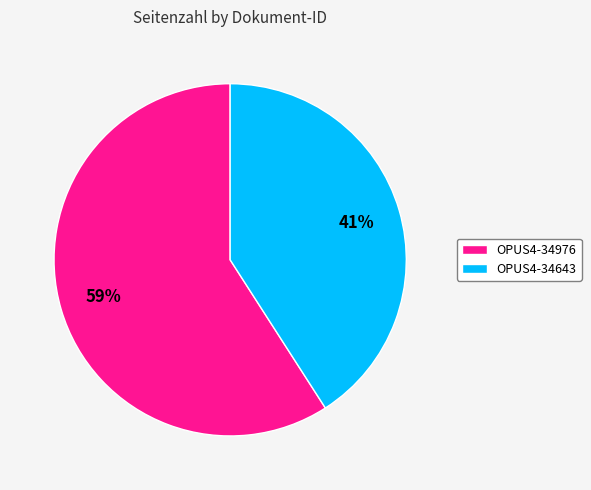

Which category has the biggest portion of the pie?

OPUS4-34976